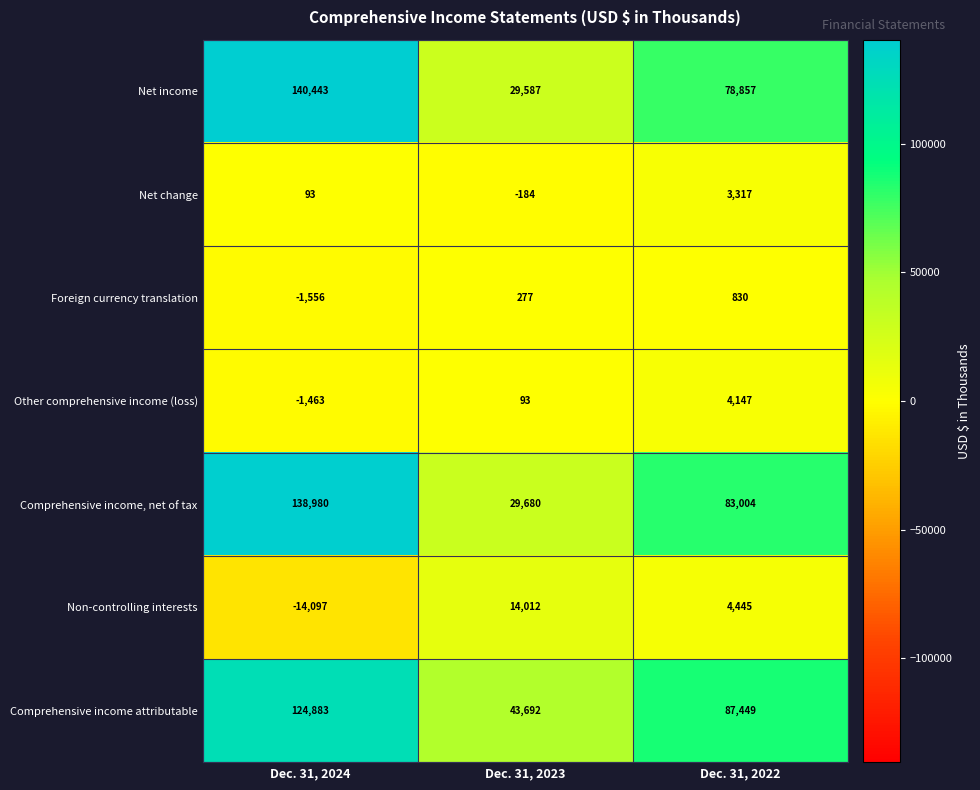

What is the difference between the highest and lowest values at Dec. 31, 2024?

154540